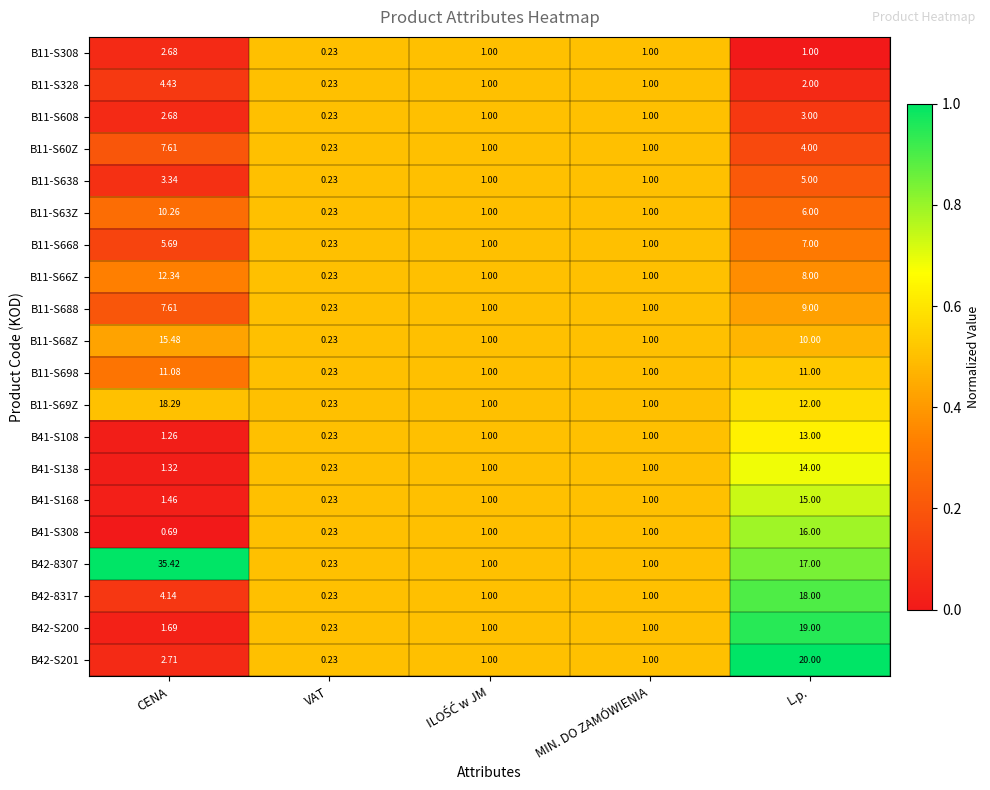

Is the value of B11-S668 at CENA greater than the value of B42-S201 at CENA?

Yes